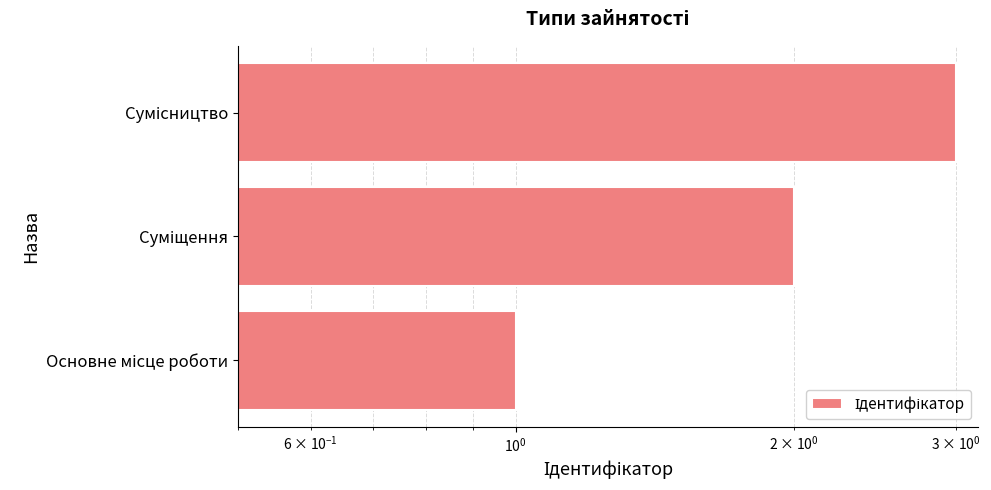

The value at Сумісництво is 5. True or false?

False